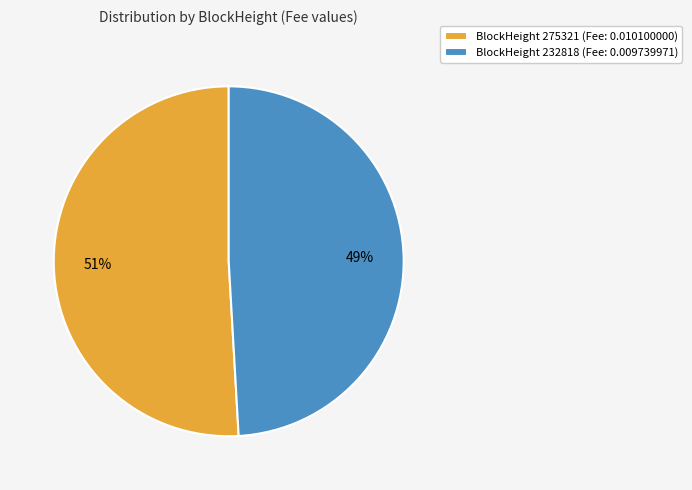

Is it true that BlockHeight 275321 (Fee: 0.010100000) is 51% of the pie?

True